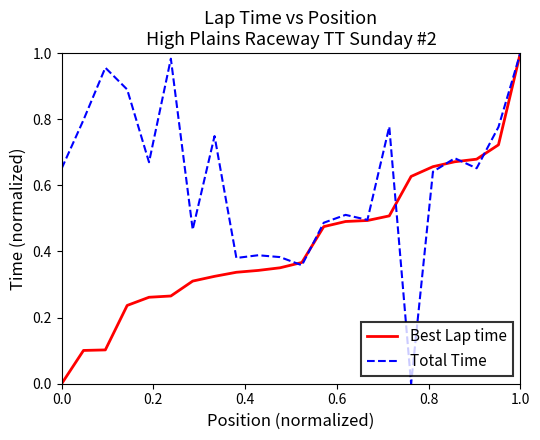

Which series has the largest total across all categories?

Total Time